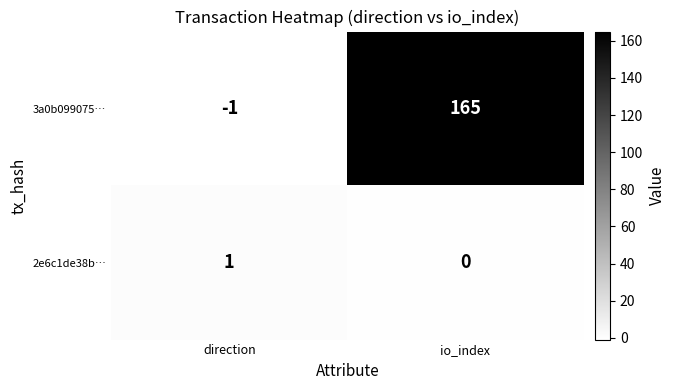

The value of 2e6c1de38b… at io_index is 0. True or false?

True